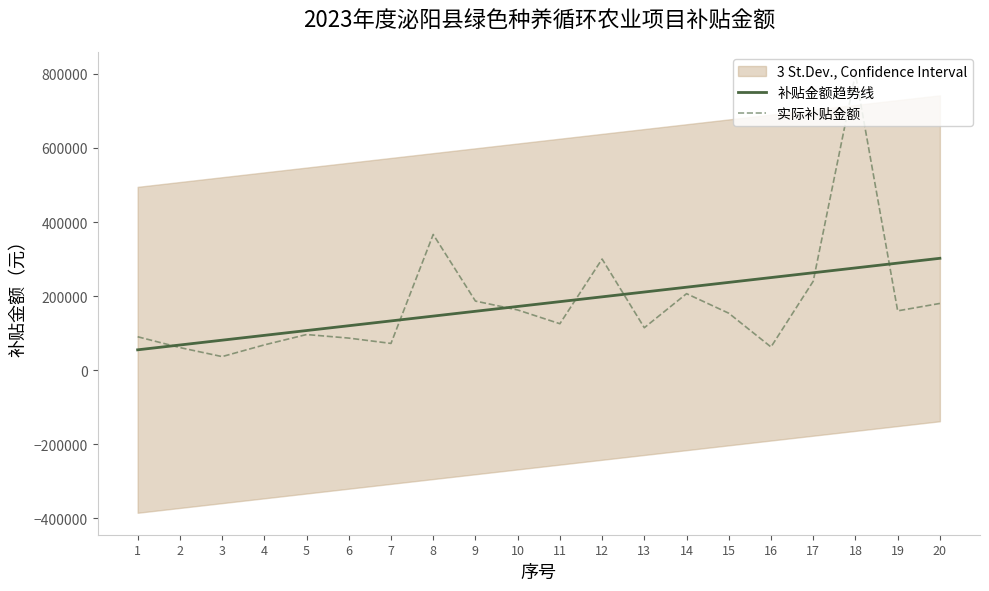

Rank the series by their maximum value, from lowest to highest.

补贴金额趋势线, 实际补贴金额